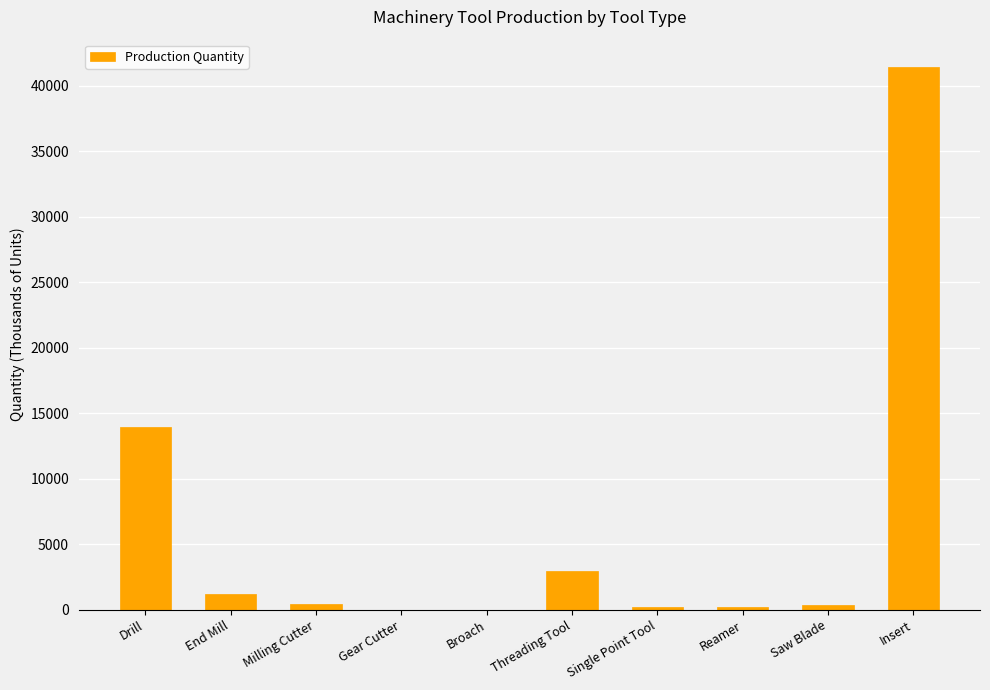

At which label is the value closest to 20715?

Drill